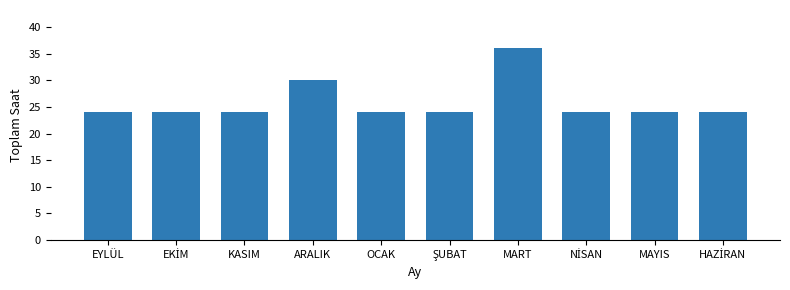

Reading left to right, what are all the values shown in this chart?

24	24	24	30	24	24	36	24	24	24